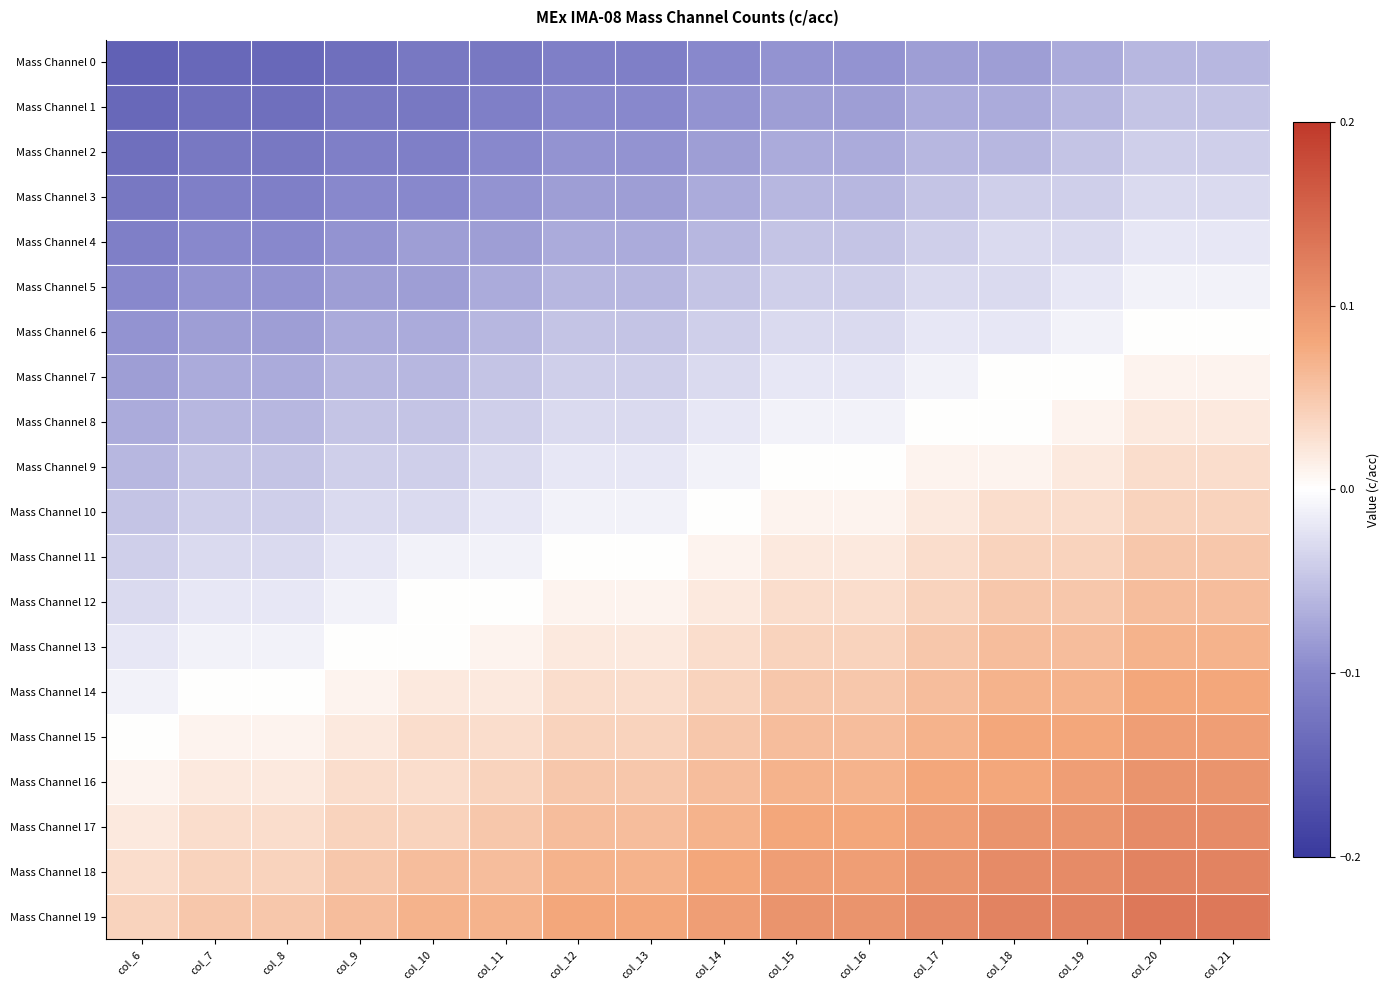

At how many categories does at least one series exceed 0?

16